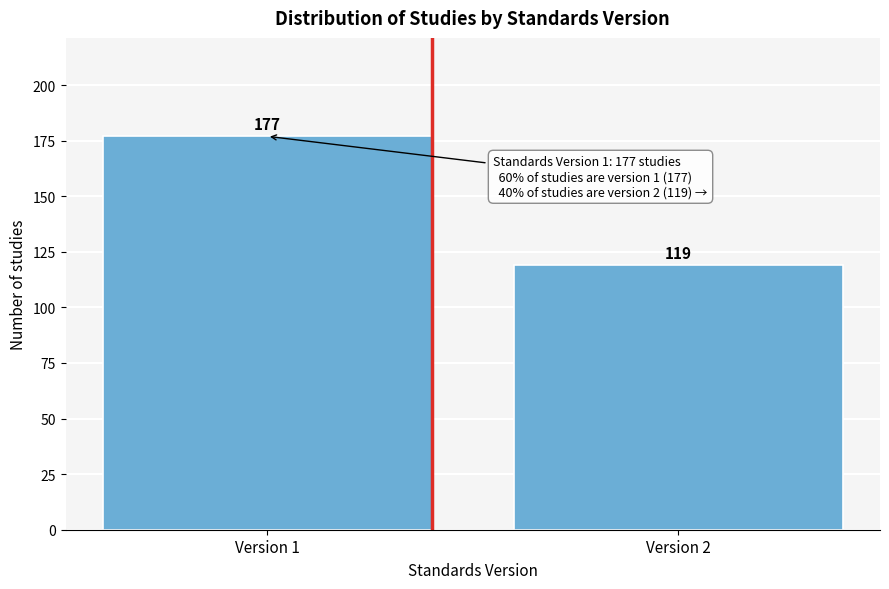

Reading left to right, what are all the values shown in this chart?

Version 1=177	Version 2=119